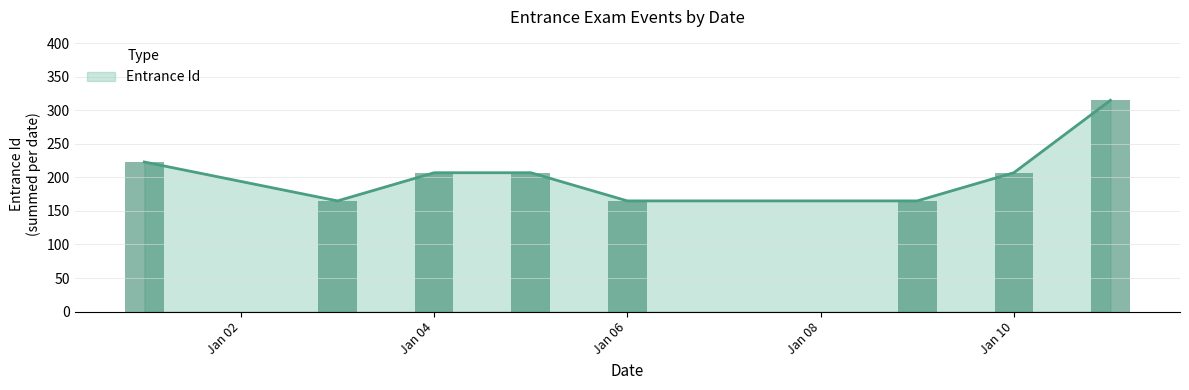

The value of Entrance Id at Jan 10 is 60. True or false?

False